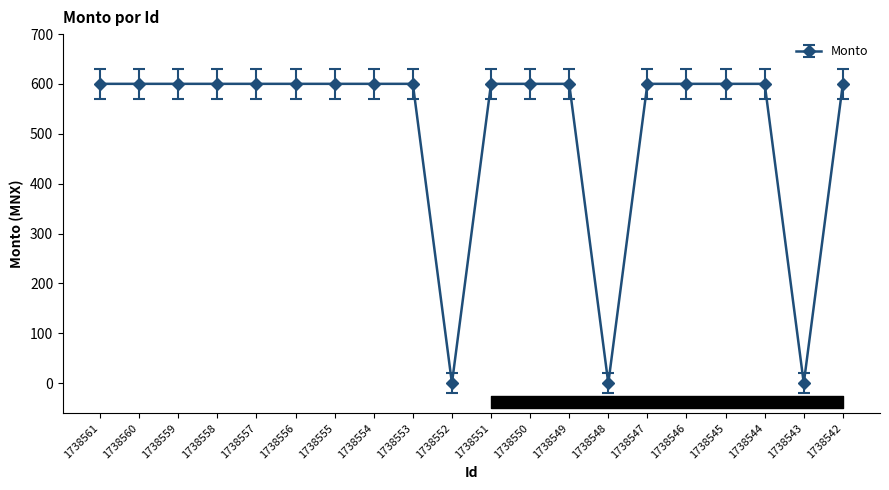

Rank the categories by value from highest to lowest.

1738561, 1738560, 1738559, 1738558, 1738557, 1738556, 1738555, 1738554, 1738553, 1738551, 1738550, 1738549, 1738547, 1738546, 1738545, 1738544, 1738542, 1738552, 1738548, 1738543